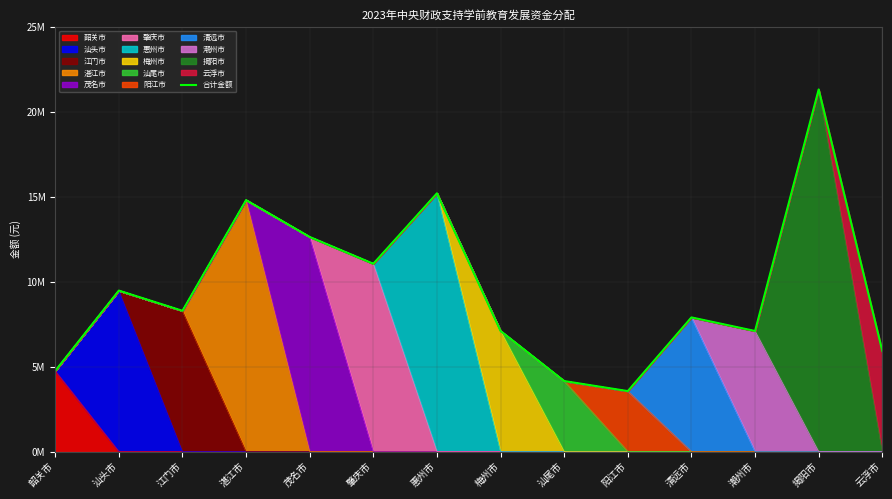

The value at 揭阳市 is 29216002. True or false?

False